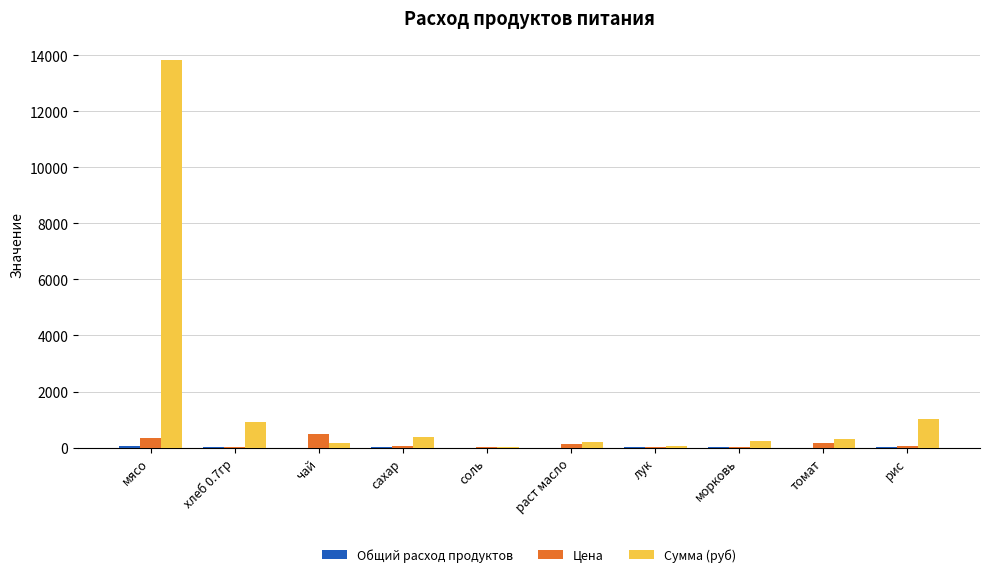

At which category is the sum across all series the highest?

мясо